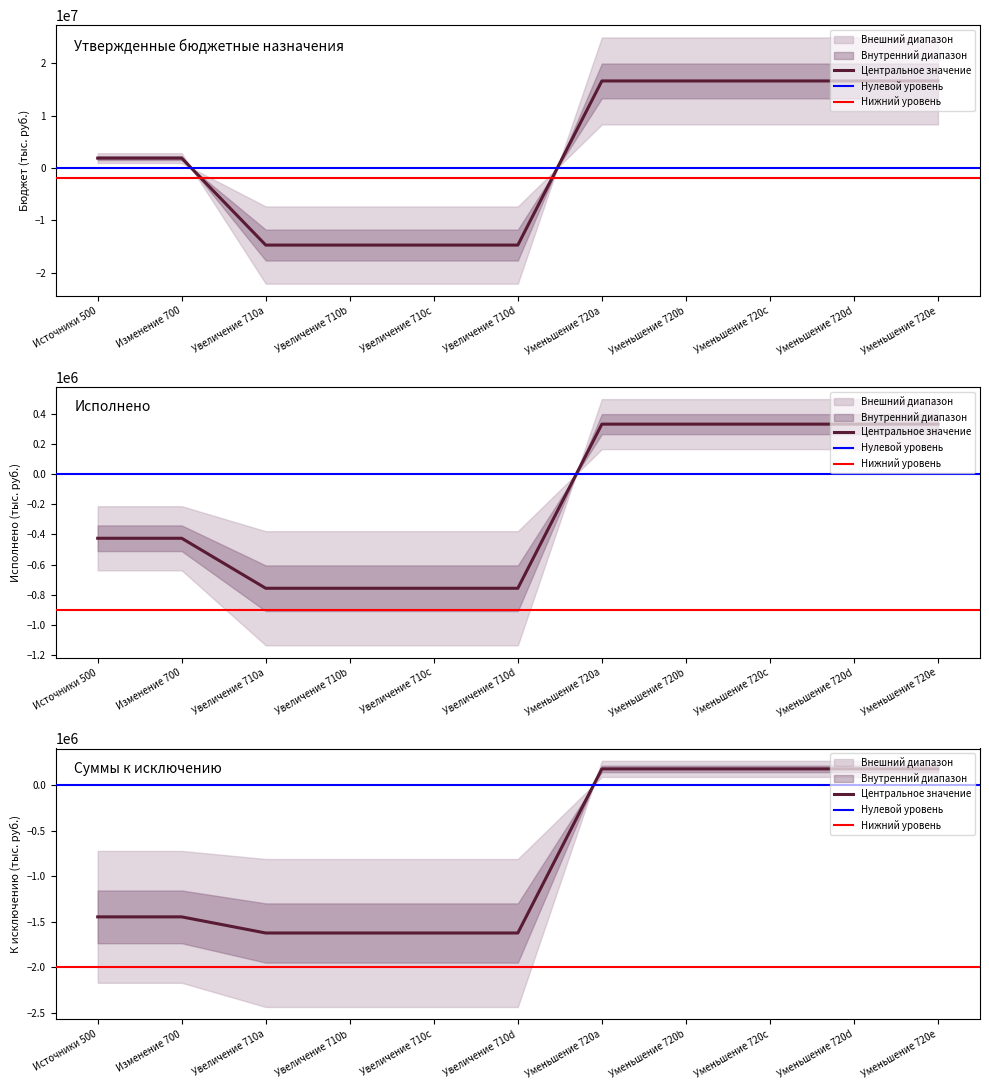

True or false: Суммы к исключению (утвержд.) and Исполнено (консолидированный) cross at least once.

False